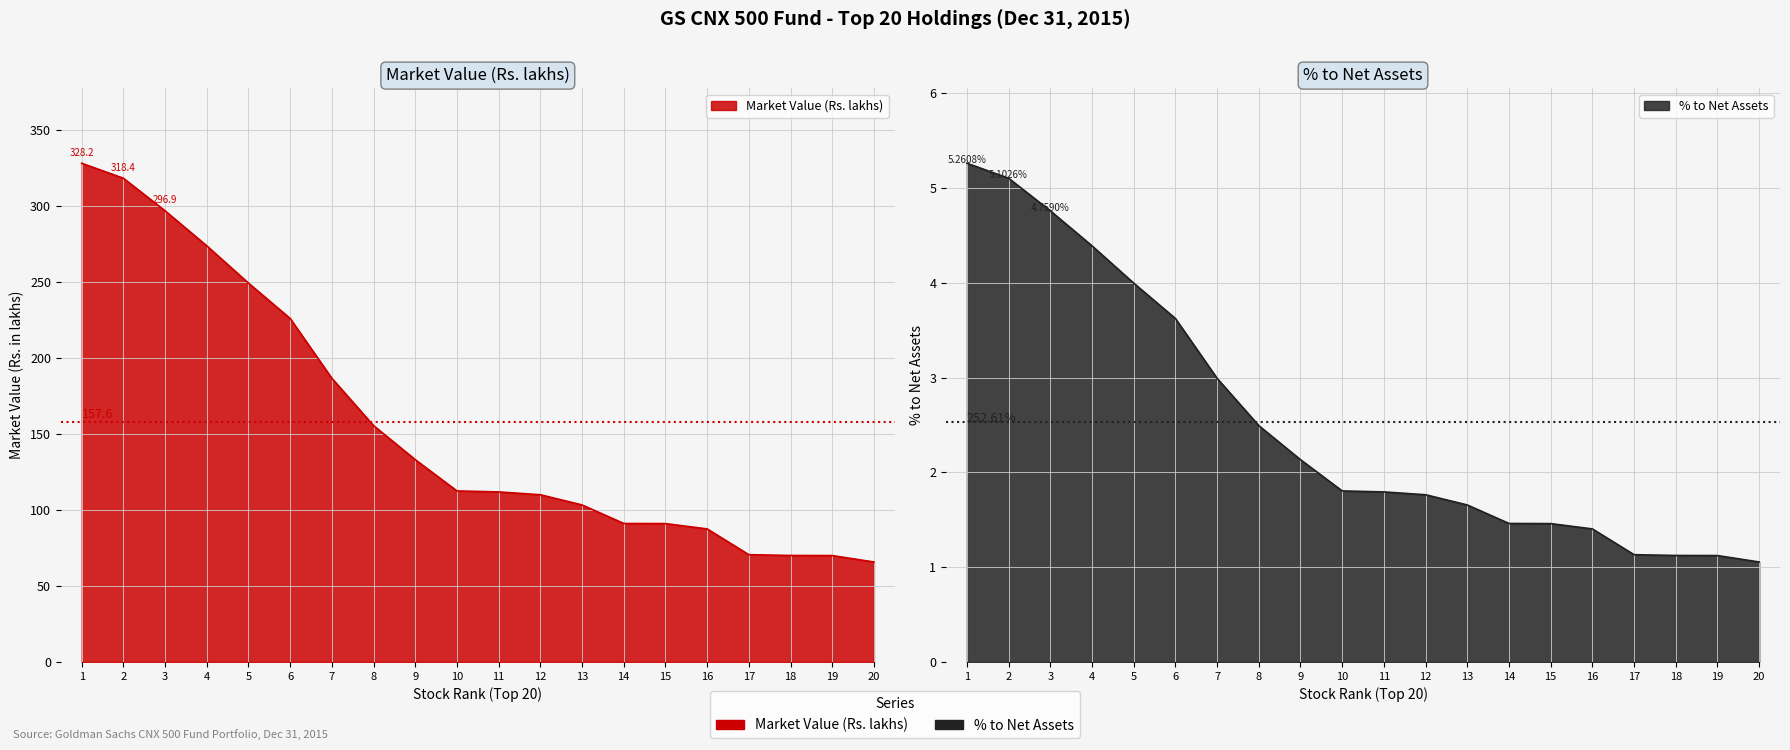

True or false: Market Value (Rs. lakhs) and % to Net Assets cross at least once.

False